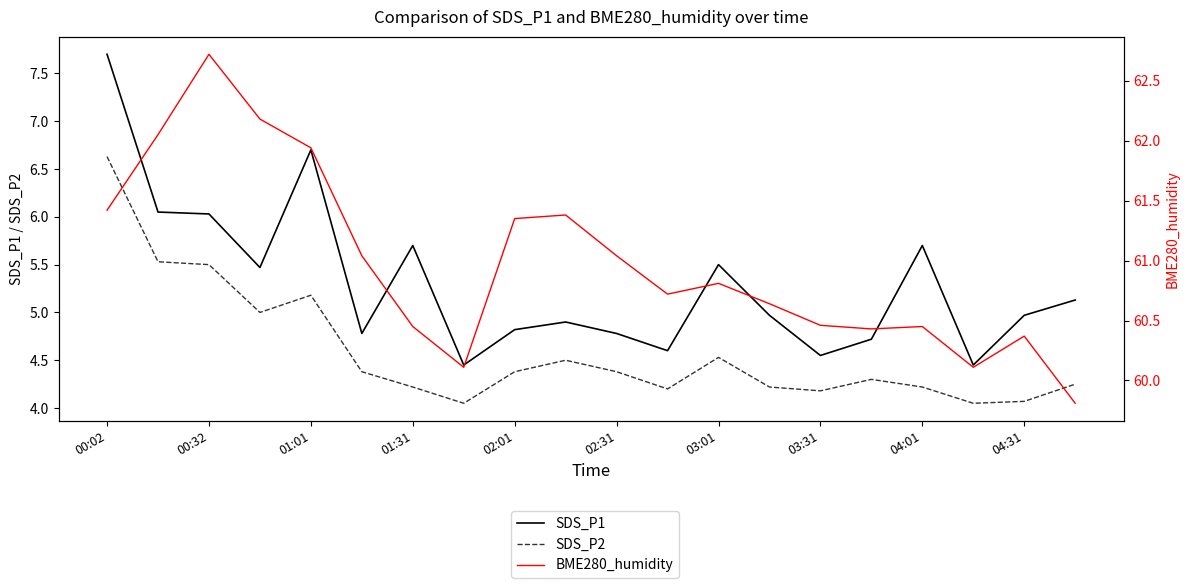

Between 00:02 and 04:31, which series saw the biggest shift?

SDS_P1